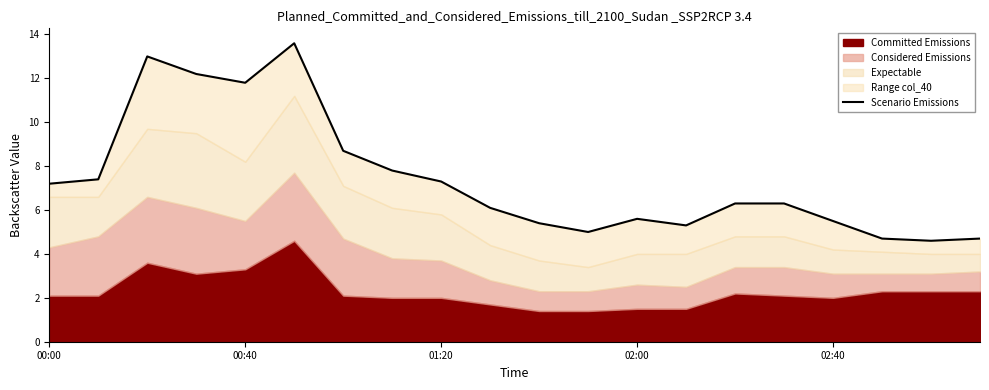

Reading left to right, list all the values displayed in this chart.

7.2	7.4	13.0	12.2	11.8	13.6	8.7	7.8	7.3	6.1	5.4	5.0	5.6	5.3	6.3	6.3	5.5	4.7	4.6	4.7